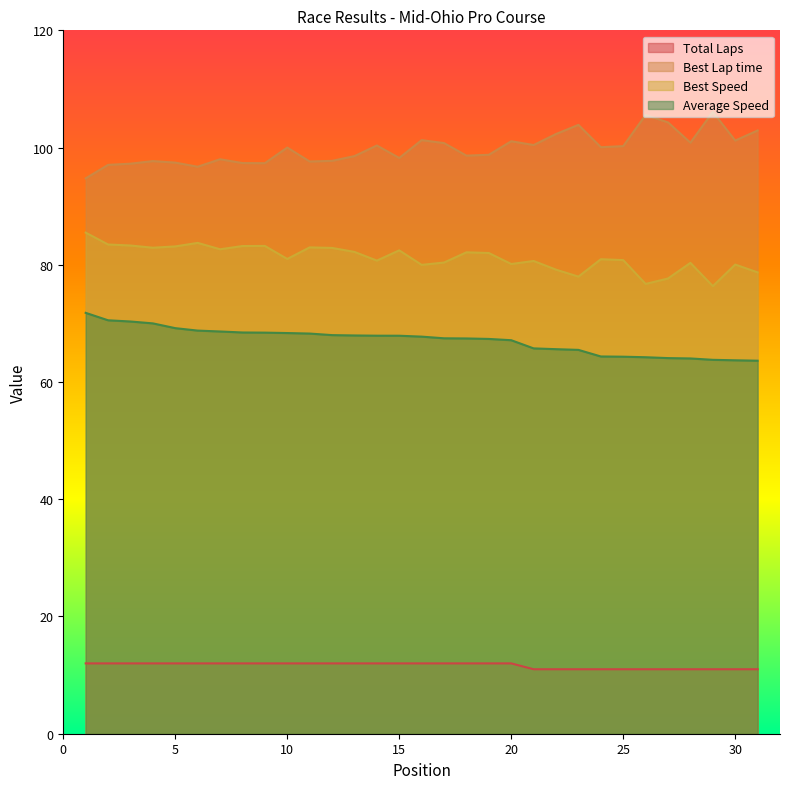

Reading left to right, list all the values displayed in this chart.

Total Laps: 1=12.0	2=12.0	3=12.0	4=12.0	5=12.0	6=12.0	7=12.0	8=12.0	9=12.0	10=12.0	11=12.0	12=12.0	13=12.0	14=12.0	15=12.0	16=12.0	17=12.0	18=12.0	19=12.0	20=12.0	21=11.0	22=11.0	23=11.0	24=11.0	25=11.0	26=11.0	27=11.0	28=11.0	29=11.0	30=11.0	31=11.0
Best Lap time: 1=94.8	2=97.0	3=97.3	4=97.7	5=97.4	6=96.7	7=98.0	8=97.4	9=97.3	10=100.0	11=97.6	12=97.7	13=98.5	14=100.4	15=98.2	16=101.3	17=100.8	18=98.6	19=98.8	20=101.1	21=100.4	22=102.3	23=103.9	24=100.1	25=100.2	26=105.6	27=104.3	28=100.8	29=106.1	30=101.2	31=102.9
Best Speed: 1=85.5	2=83.5	3=83.3	4=82.9	5=83.1	6=83.7	7=82.6	8=83.2	9=83.2	10=81.0	11=83.0	12=82.9	13=82.2	14=80.7	15=82.5	16=80.0	17=80.4	18=82.1	19=82.0	20=80.1	21=80.7	22=79.2	23=78.0	24=80.9	25=80.8	26=76.7	27=77.7	28=80.3	29=76.4	30=80.0	31=78.7
Average Speed: 1=71.8	2=70.5	3=70.3	4=70.0	5=69.2	6=68.8	7=68.6	8=68.5	9=68.4	10=68.4	11=68.3	12=68.0	13=67.9	14=67.9	15=67.9	16=67.7	17=67.5	18=67.4	19=67.4	20=67.1	21=65.7	22=65.6	23=65.5	24=64.4	25=64.3	26=64.2	27=64.1	28=64.0	29=63.8	30=63.7	31=63.6